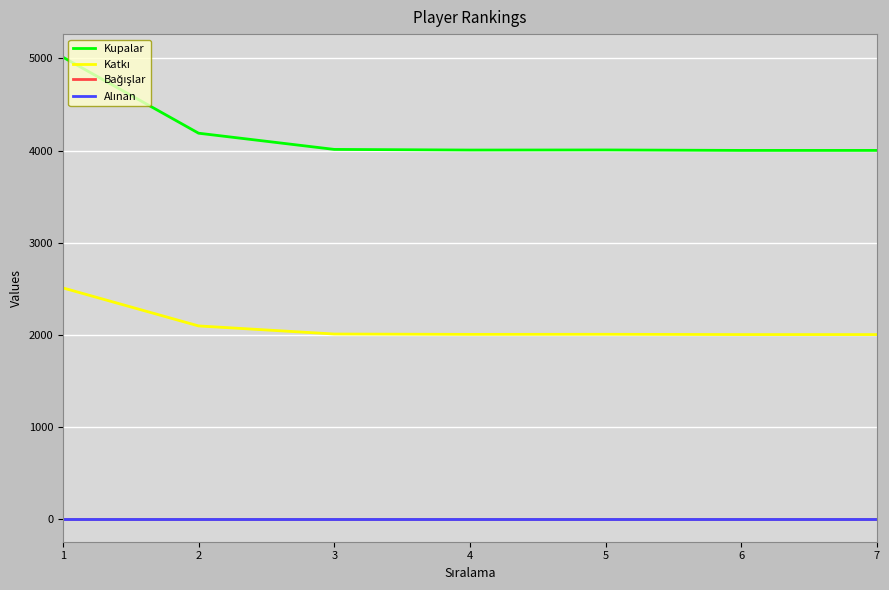

Does the chart display data point markers on the line(s)?

No